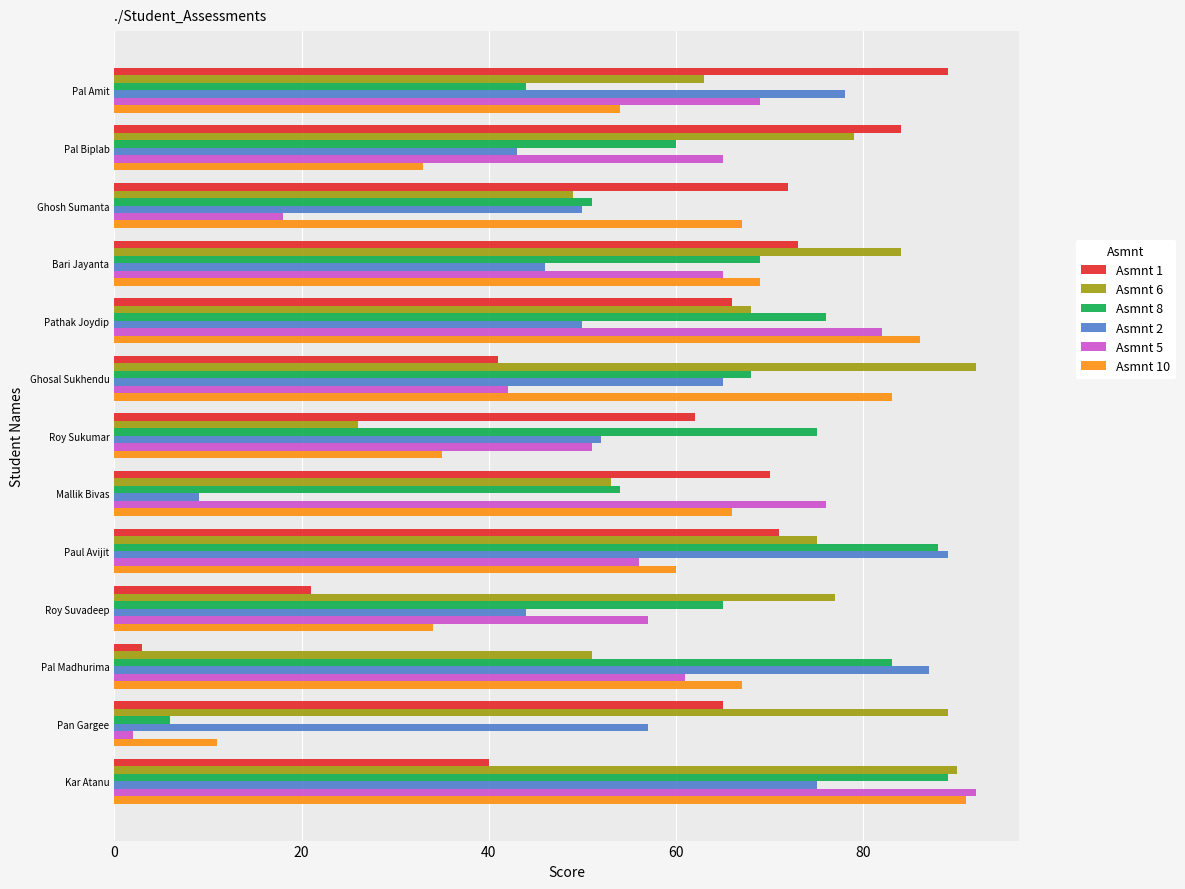

True or false: Asmnt 1 has a value of 40 at Kar Atanu.

True